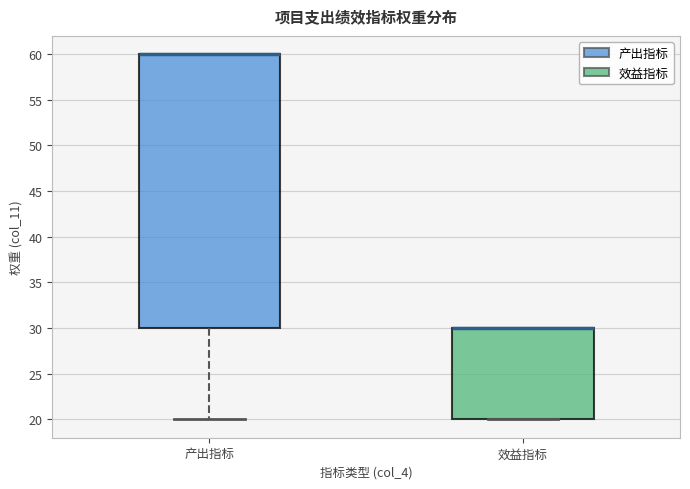

Where is the lower edge of the box for 效益指标 on the y-axis? The values are not printed on the chart, so give them approximately, as read against the axis.

20